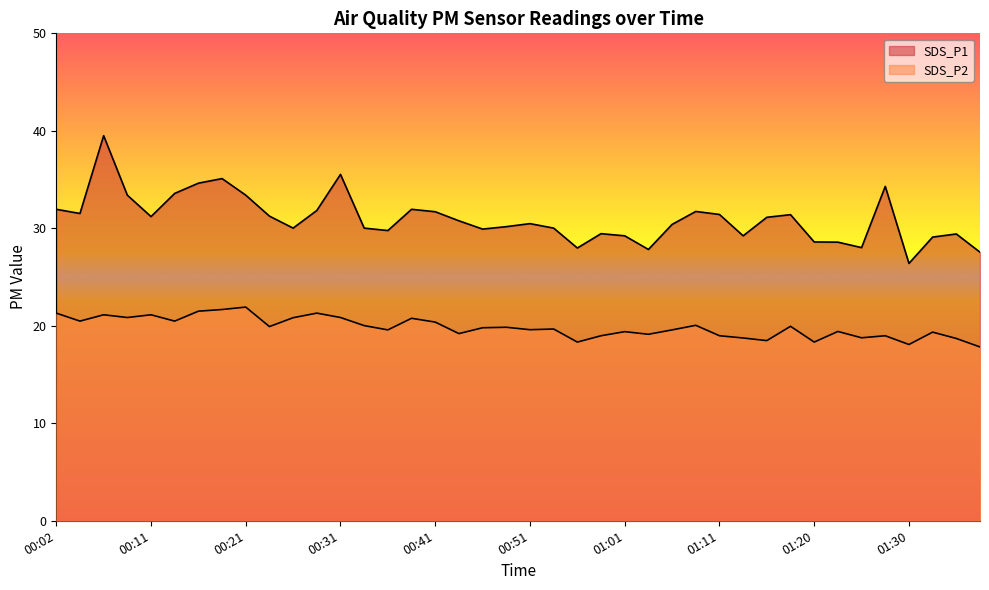

Reading left to right, what are all the values shown in this chart?

SDS_P1: 00:02=31.9	00:04=31.5	00:07=39.5	00:09=33.4	00:11=31.2	00:14=33.6	00:16=34.6	00:19=35.1	00:21=33.4	00:24=31.2	00:26=30.0	00:29=31.8	00:31=35.5	00:33=30.0	00:36=29.8	00:39=31.9	00:41=31.7	00:43=30.8	00:46=29.9	00:48=30.2	00:51=30.5	00:53=30.0	00:56=28.0	00:58=29.4	01:01=29.2	01:03=27.8	01:06=30.4	01:08=31.7	01:11=31.4	01:13=29.2	01:15=31.1	01:18=31.4	01:20=28.6	01:23=28.6	01:25=28.0	01:28=34.3	01:30=26.4	01:33=29.1	01:35=29.4	01:37=27.6
SDS_P2: 00:02=21.3	00:04=20.5	00:07=21.1	00:09=20.9	00:11=21.1	00:14=20.5	00:16=21.5	00:19=21.7	00:21=21.9	00:24=19.9	00:26=20.8	00:29=21.3	00:31=20.9	00:33=20.0	00:36=19.6	00:39=20.8	00:41=20.4	00:43=19.2	00:46=19.8	00:48=19.9	00:51=19.6	00:53=19.7	00:56=18.3	00:58=19.0	01:01=19.4	01:03=19.1	01:06=19.6	01:08=20.1	01:11=19.0	01:13=18.8	01:15=18.5	01:18=19.9	01:20=18.3	01:23=19.4	01:25=18.8	01:28=19.0	01:30=18.1	01:33=19.4	01:35=18.7	01:37=17.8